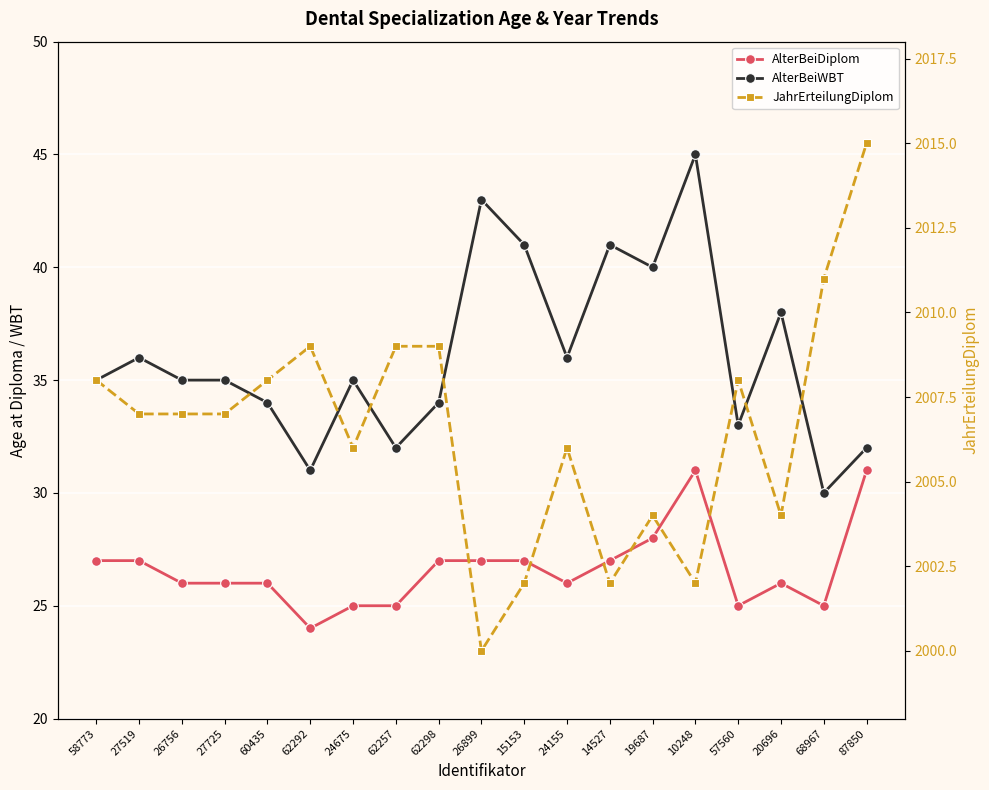

What are all the series names shown in the legend?

AlterBeiDiplom, AlterBeiWBT, JahrErteilungDiplom